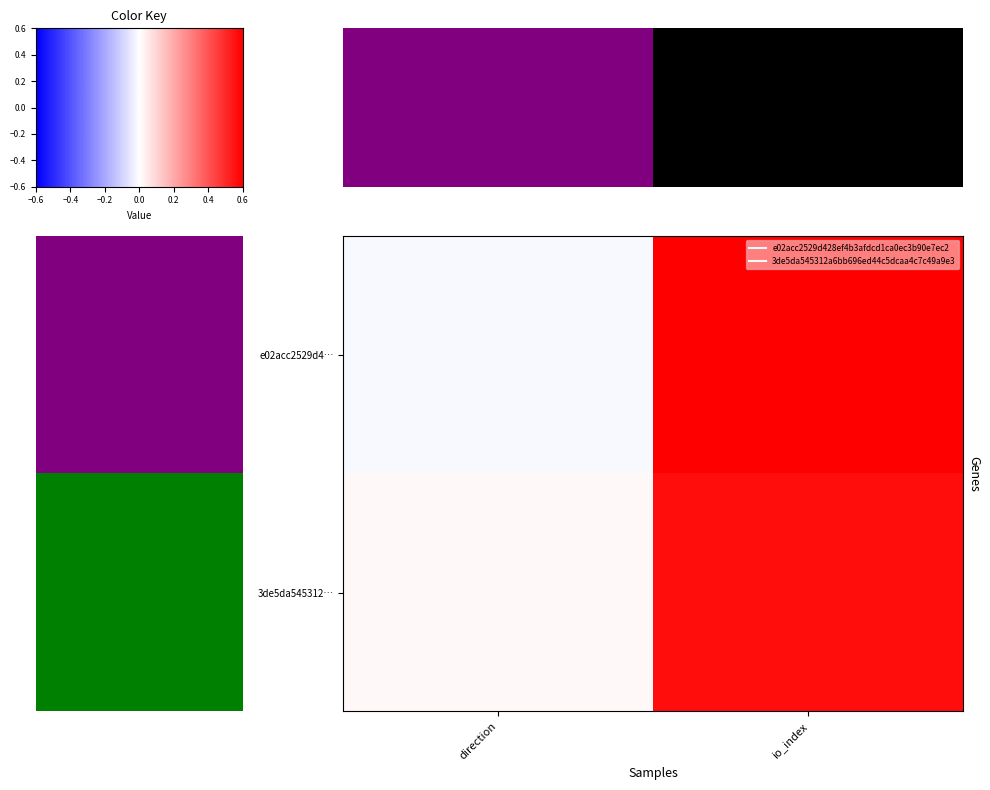

How many values in the e02acc2529d428ef4b3afdcd1ca0ec3b90e7ec2 series are below 38?

1